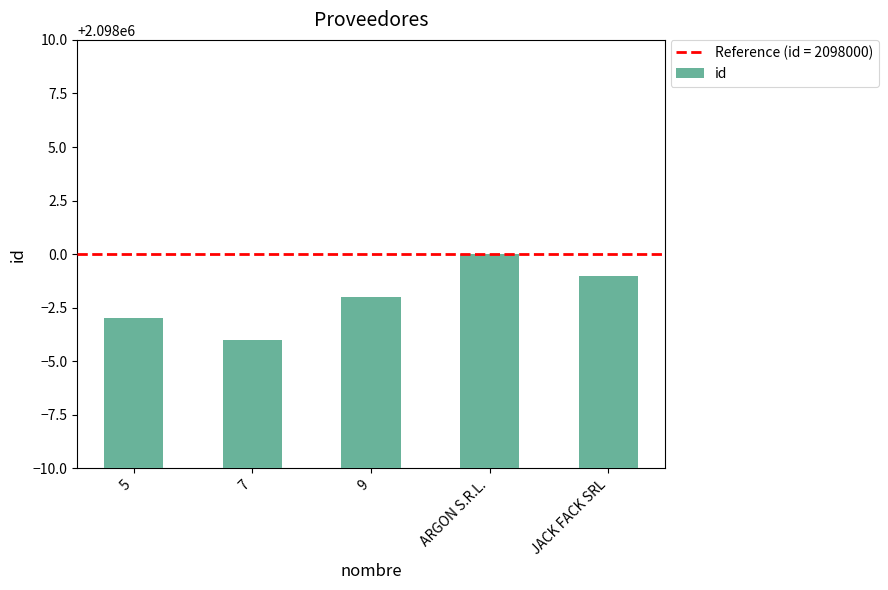

What is the change in value from 9 to ARGON S.R.L.?

+2